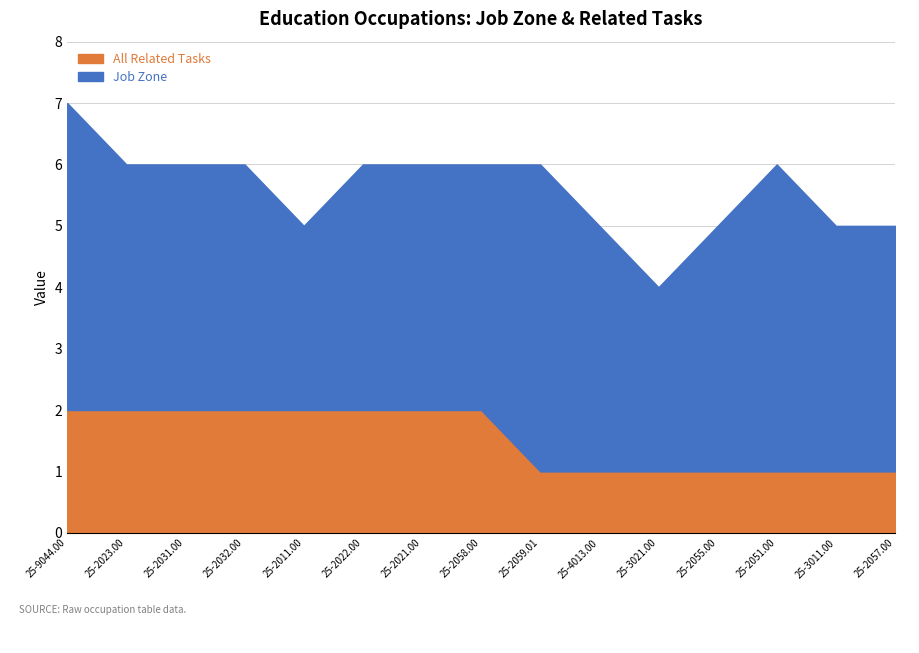

Count the number of data series in this chart.

2